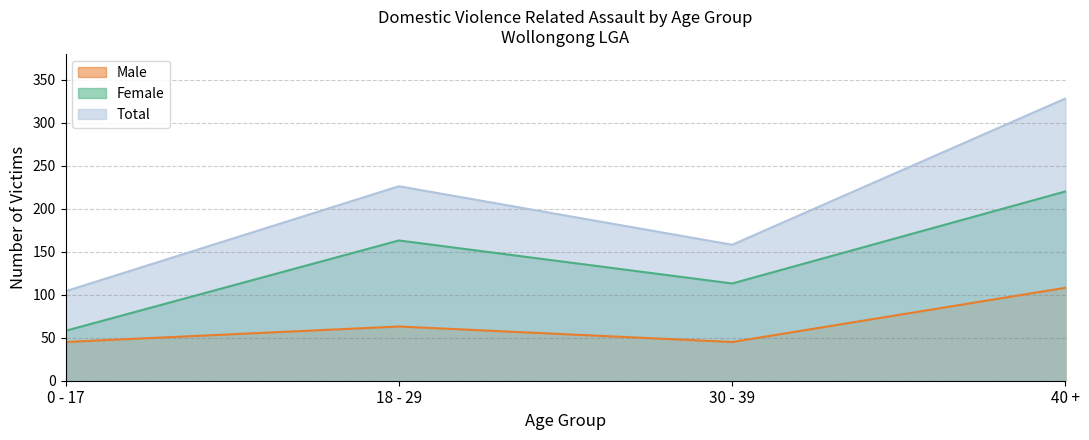

In Female, how many points are lower than both neighbors (excluding endpoints)?

1